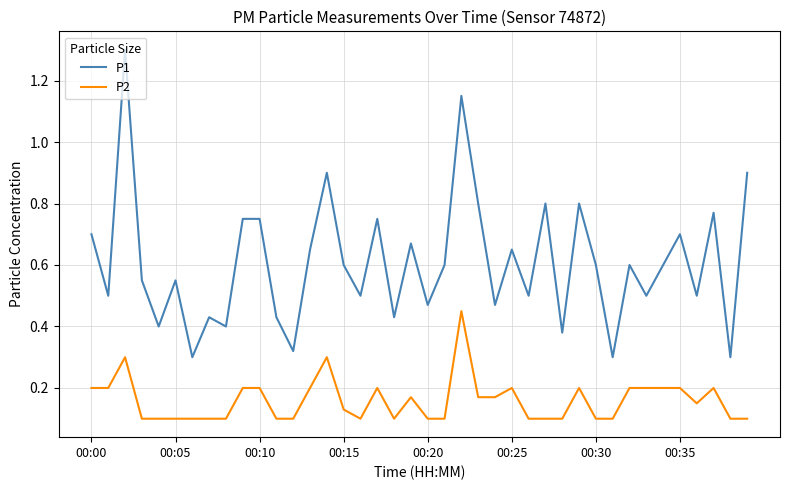

At how many categories does at least one series exceed 0?

40